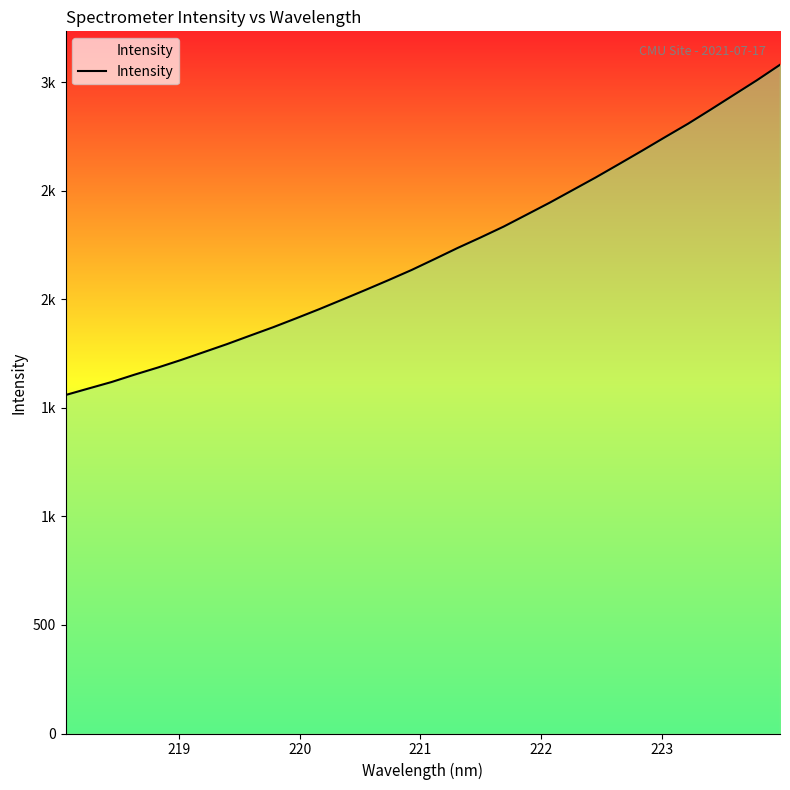

True or false: the data has more than 1 interior local peaks.

False